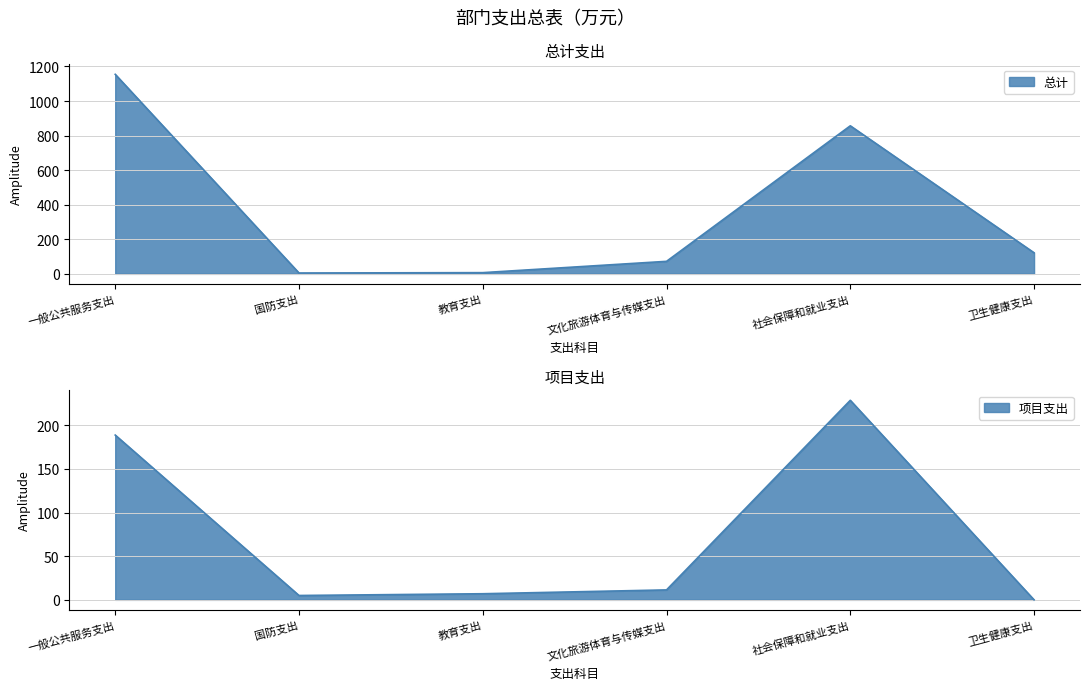

What is the sum of all 总计 values?

2217.5